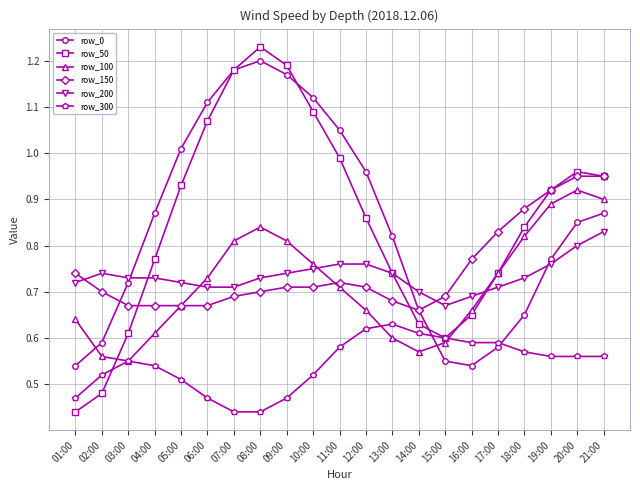

At which label does row_200 reach its minimum?

15:00